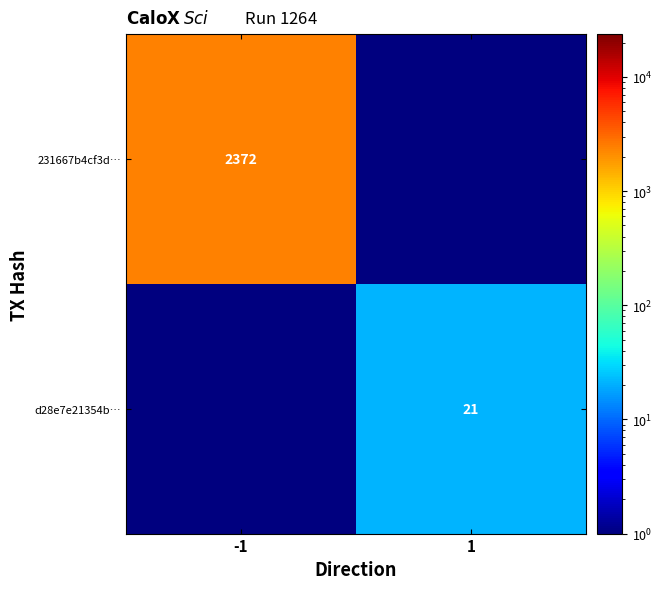

At how many categories does at least one series exceed 1875?

1